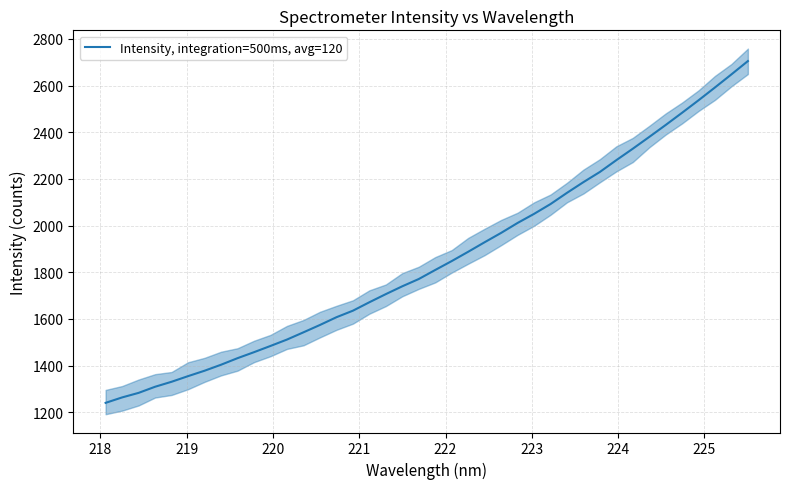

What is the maximum value for Intensity, integration=500ms, avg=120?

2705.0